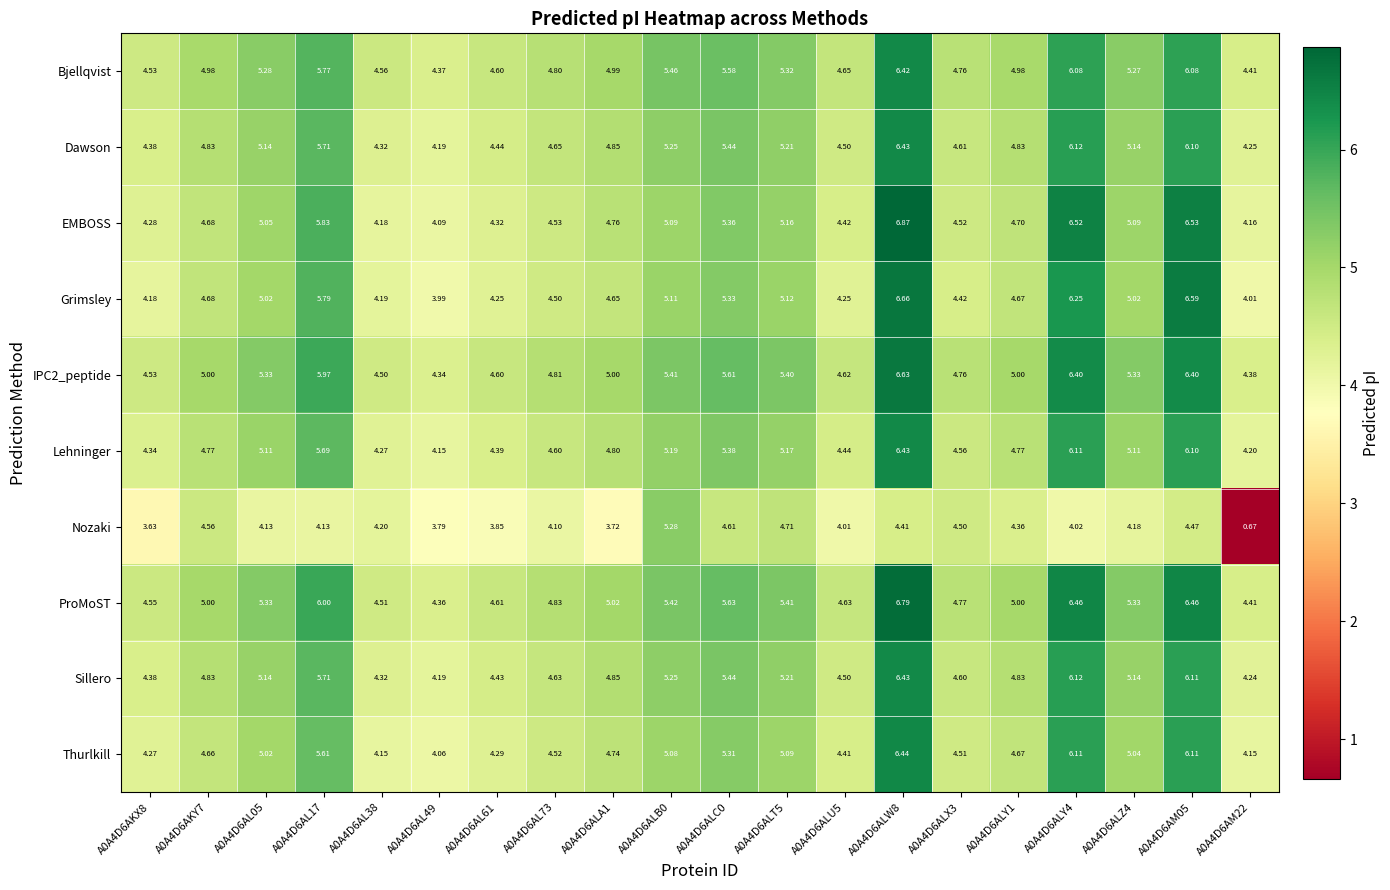

At which category does the chart reach its minimum across all series?

A0A4D6AM22